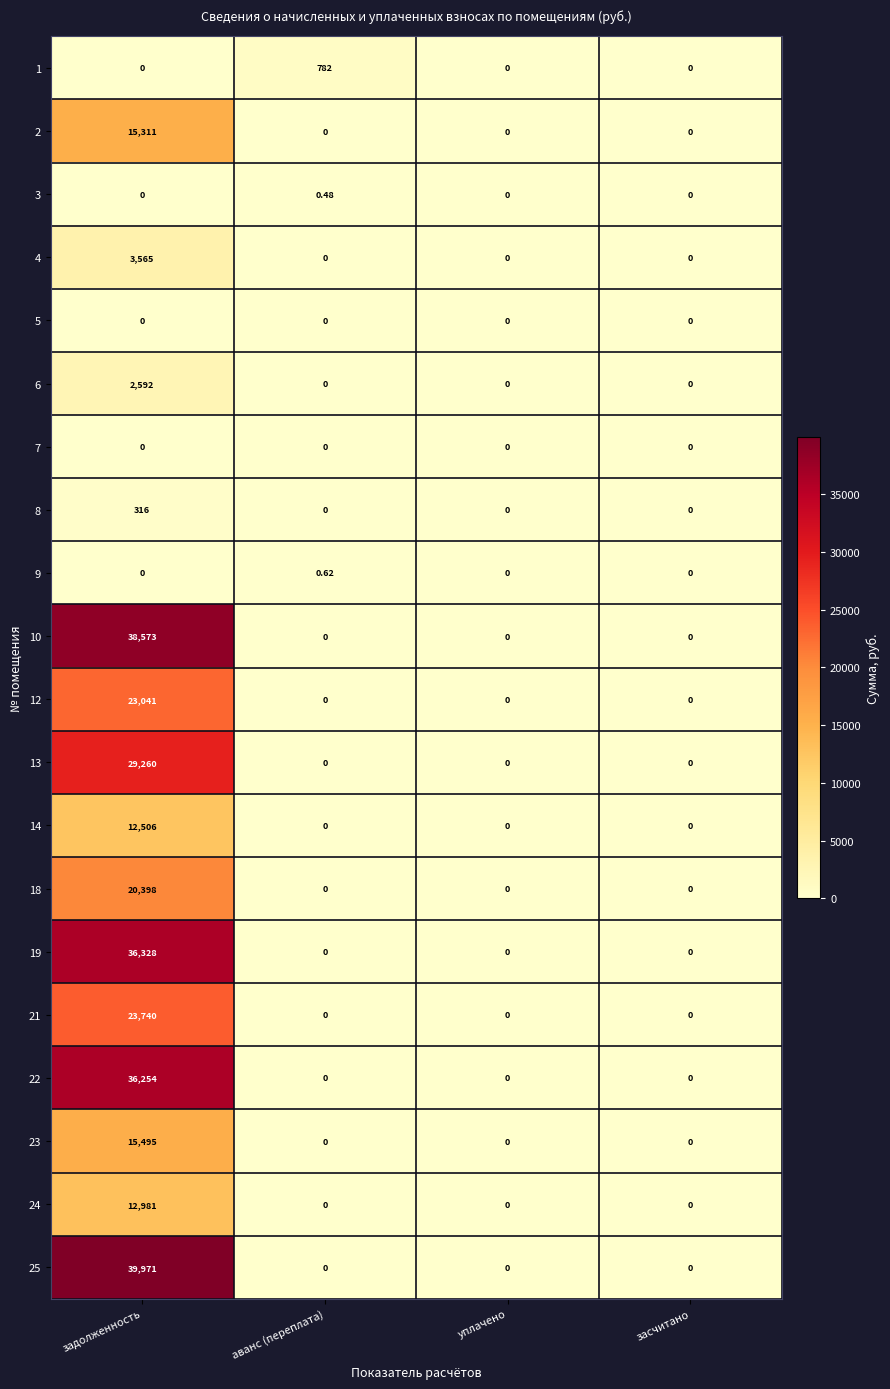

Which series has the widest spread of values?

25